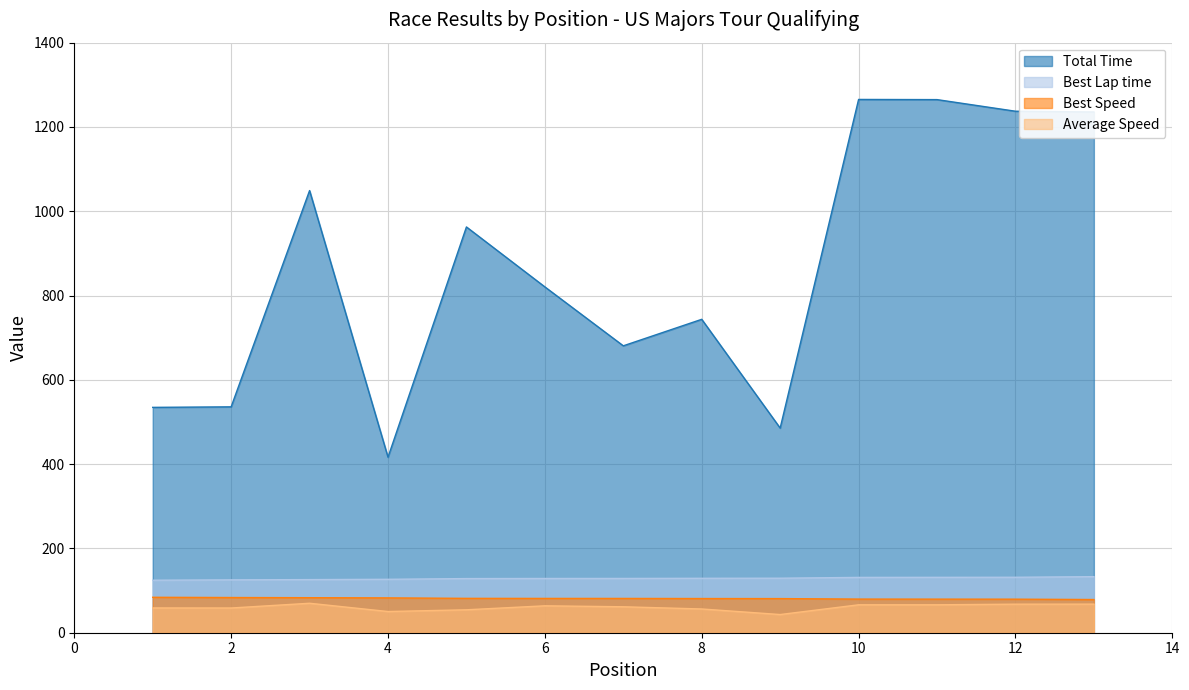

What is the value of the Best Lap time point at the 5th from the left?

128.5